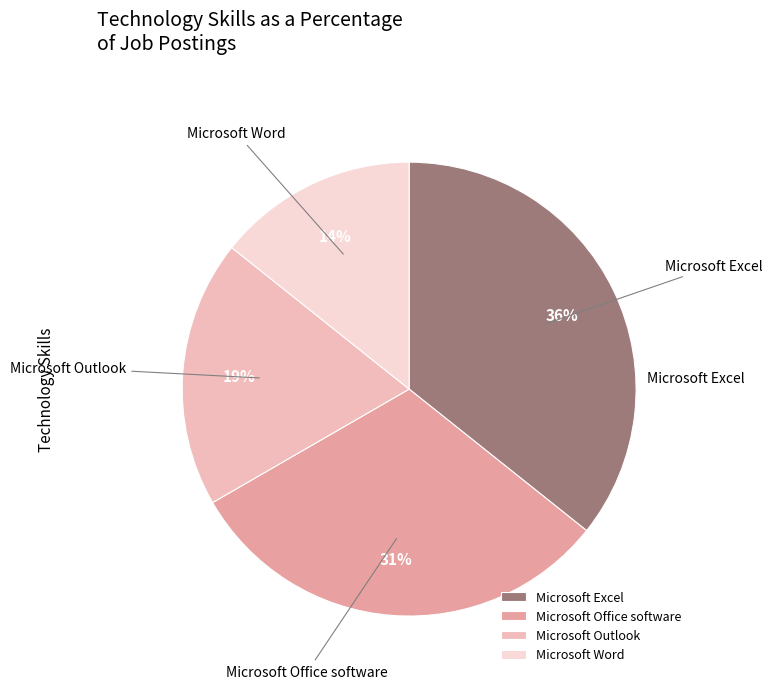

Which category has the smallest portion of the pie?

Microsoft Word